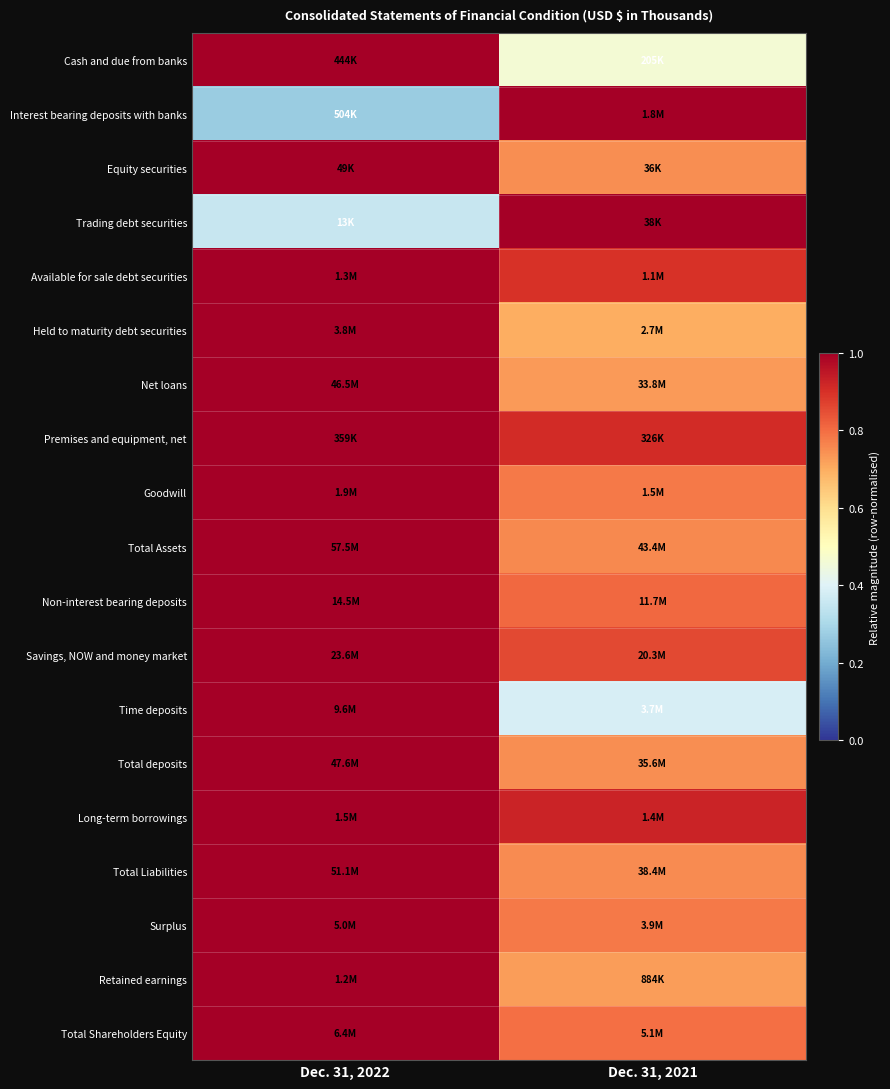

Reading left to right, extract all data points from this chart.

Cash and due from banks: Dec. 31, 2022=1.0	Dec. 31, 2021=0.5
Interest bearing deposits with banks: Dec. 31, 2022=0.3	Dec. 31, 2021=1.0
Equity securities: Dec. 31, 2022=1.0	Dec. 31, 2021=0.7
Trading debt securities: Dec. 31, 2022=0.4	Dec. 31, 2021=1.0
Available for sale debt securities: Dec. 31, 2022=1.0	Dec. 31, 2021=0.9
Held to maturity debt securities: Dec. 31, 2022=1.0	Dec. 31, 2021=0.7
Net loans: Dec. 31, 2022=1.0	Dec. 31, 2021=0.7
Premises and equipment, net: Dec. 31, 2022=1.0	Dec. 31, 2021=0.9
Goodwill: Dec. 31, 2022=1.0	Dec. 31, 2021=0.8
Total Assets: Dec. 31, 2022=1.0	Dec. 31, 2021=0.8
Non-interest bearing deposits: Dec. 31, 2022=1.0	Dec. 31, 2021=0.8
Savings, NOW and money market: Dec. 31, 2022=1.0	Dec. 31, 2021=0.9
Time deposits: Dec. 31, 2022=1.0	Dec. 31, 2021=0.4
Total deposits: Dec. 31, 2022=1.0	Dec. 31, 2021=0.7
Long-term borrowings: Dec. 31, 2022=1.0	Dec. 31, 2021=0.9
Total Liabilities: Dec. 31, 2022=1.0	Dec. 31, 2021=0.8
Surplus: Dec. 31, 2022=1.0	Dec. 31, 2021=0.8
Retained earnings: Dec. 31, 2022=1.0	Dec. 31, 2021=0.7
Total Shareholders Equity: Dec. 31, 2022=1.0	Dec. 31, 2021=0.8